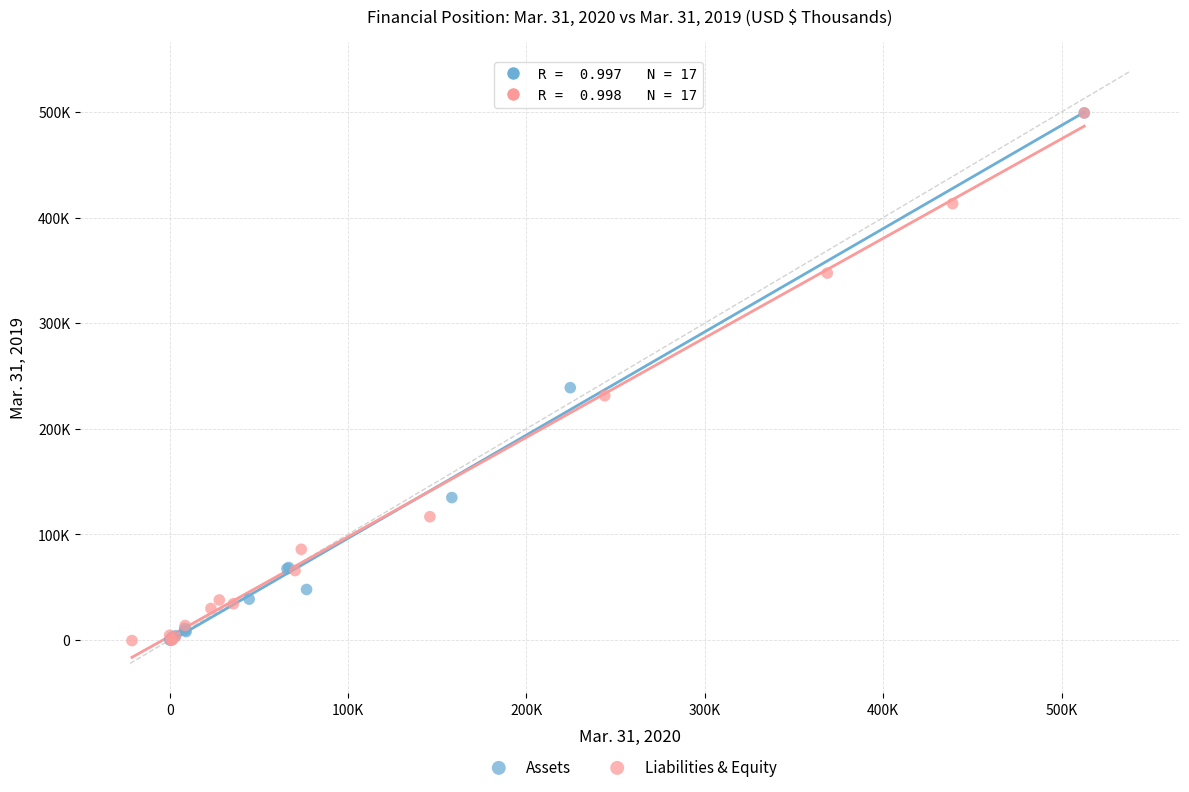

What are all the series names shown in the legend?

Assets, Liabilities & Equity